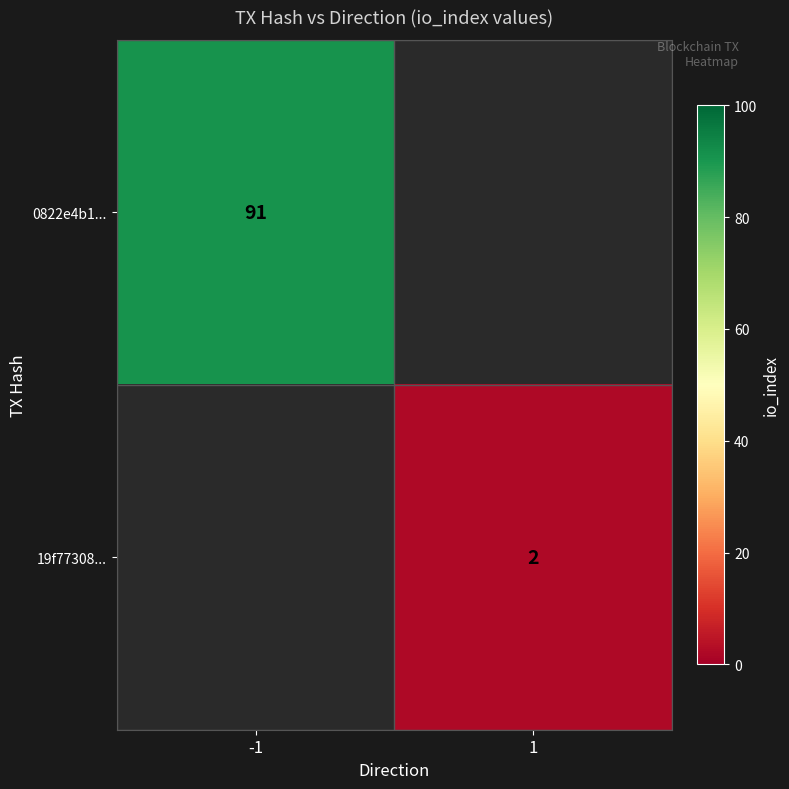

How many distinct data groups are displayed?

2